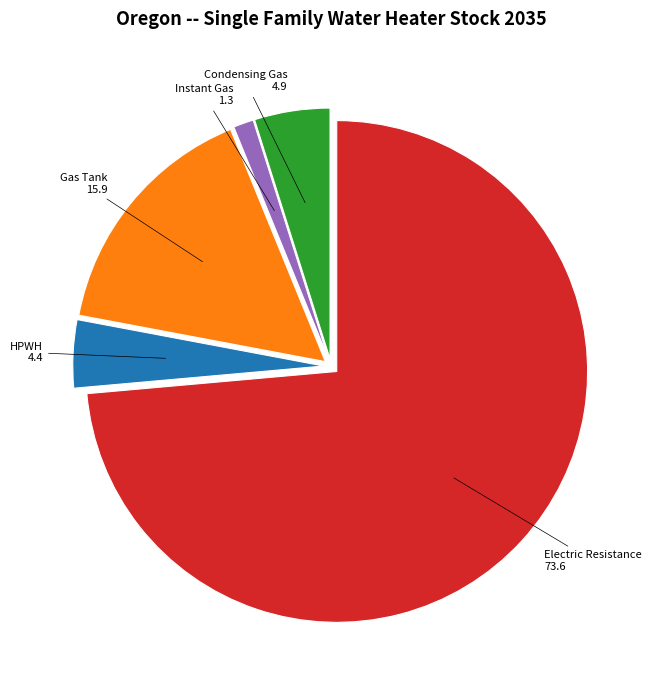

Is there any slice that represents more than half of the pie?

Yes